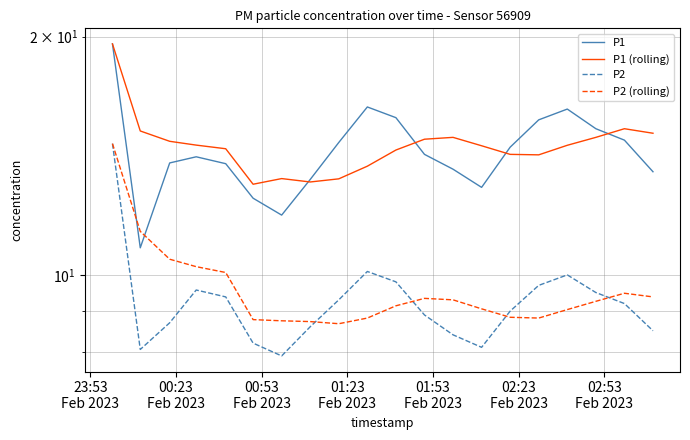

How many lines are shown in the chart?

4